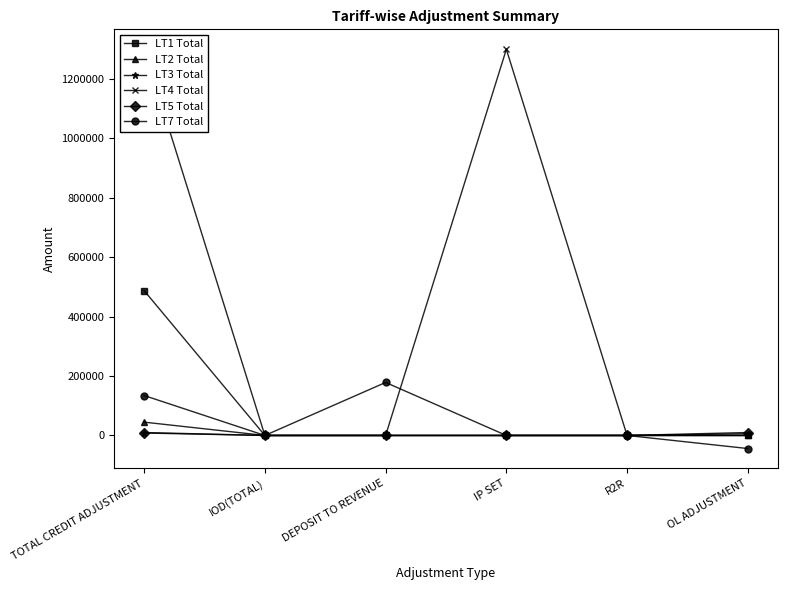

What is the approximate value of LT2 Total at TOTAL CREDIT ADJUSTMENT?

44813.0